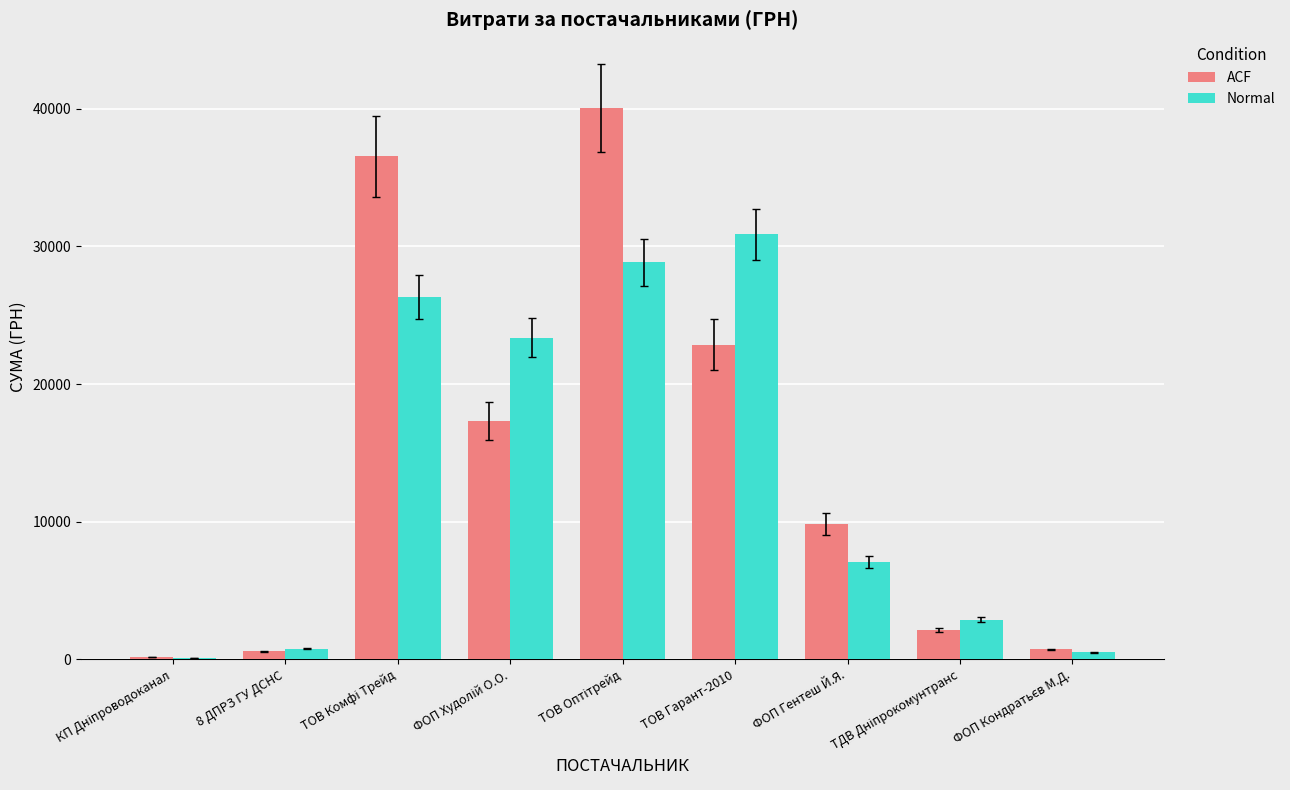

True or false: Normal has a value of 30873.2 at ТОВ Гарант-2010.

True